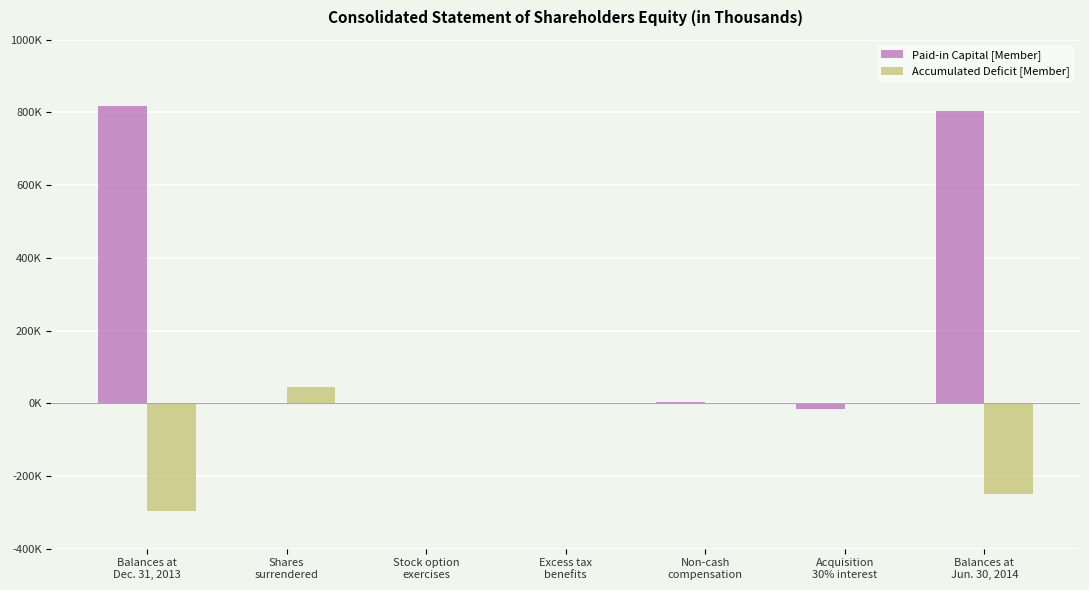

Reading left to right, transcribe all the data shown in this chart.

Paid-in Capital [Member]: 816450	-2740	430	1030	4360	-15990	803540
Accumulated Deficit [Member]: -295320	44770	0	0	0	0	-250550